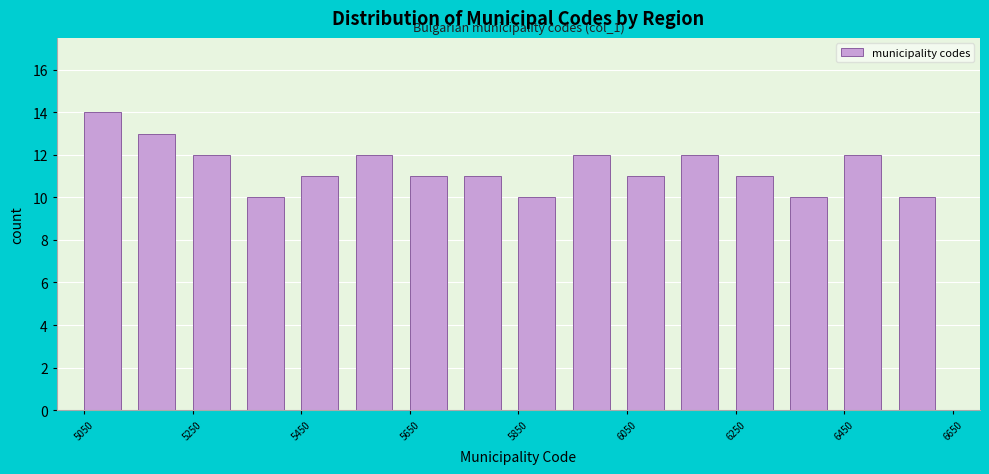

Which range on the x-axis has the tallest bar?

5050 to 5150